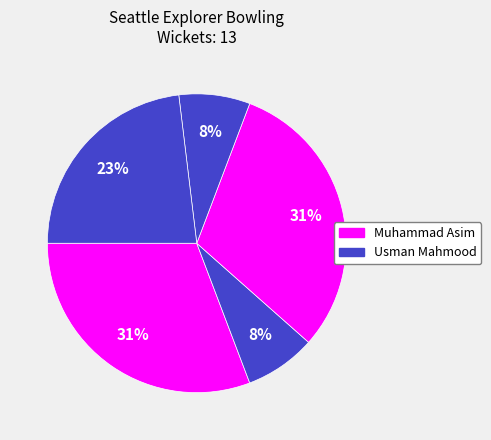

How many slices are in this pie chart?

5